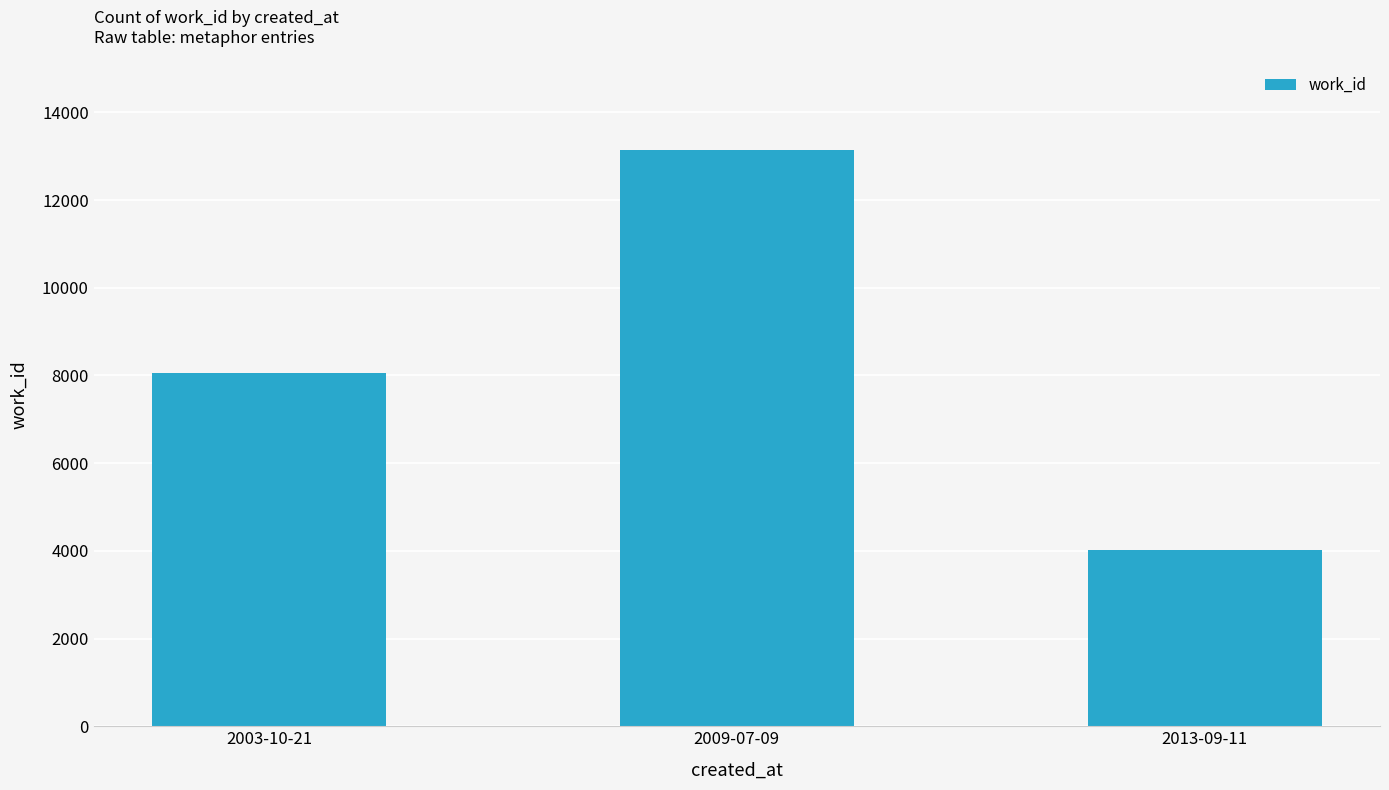

How many series are shown in this chart?

1